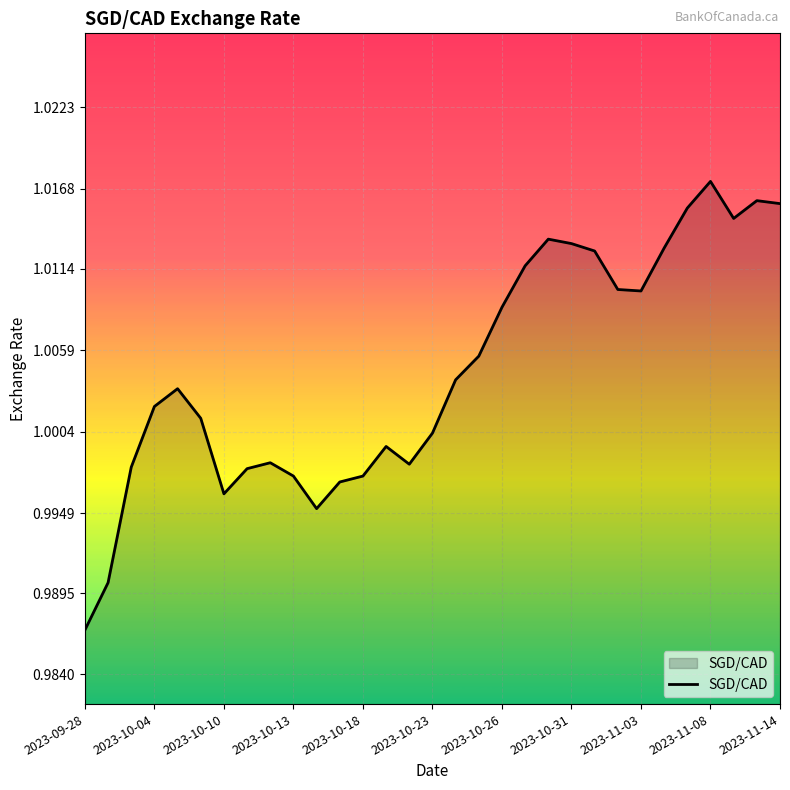

What is the average value?

1.0